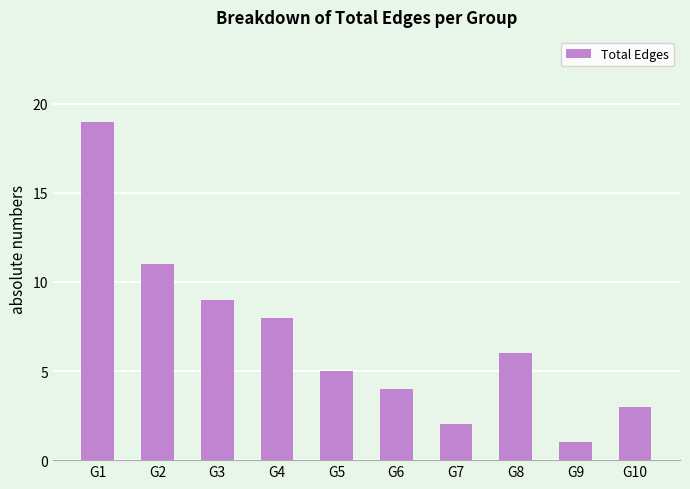

What is the minimum value shown in the chart?

1